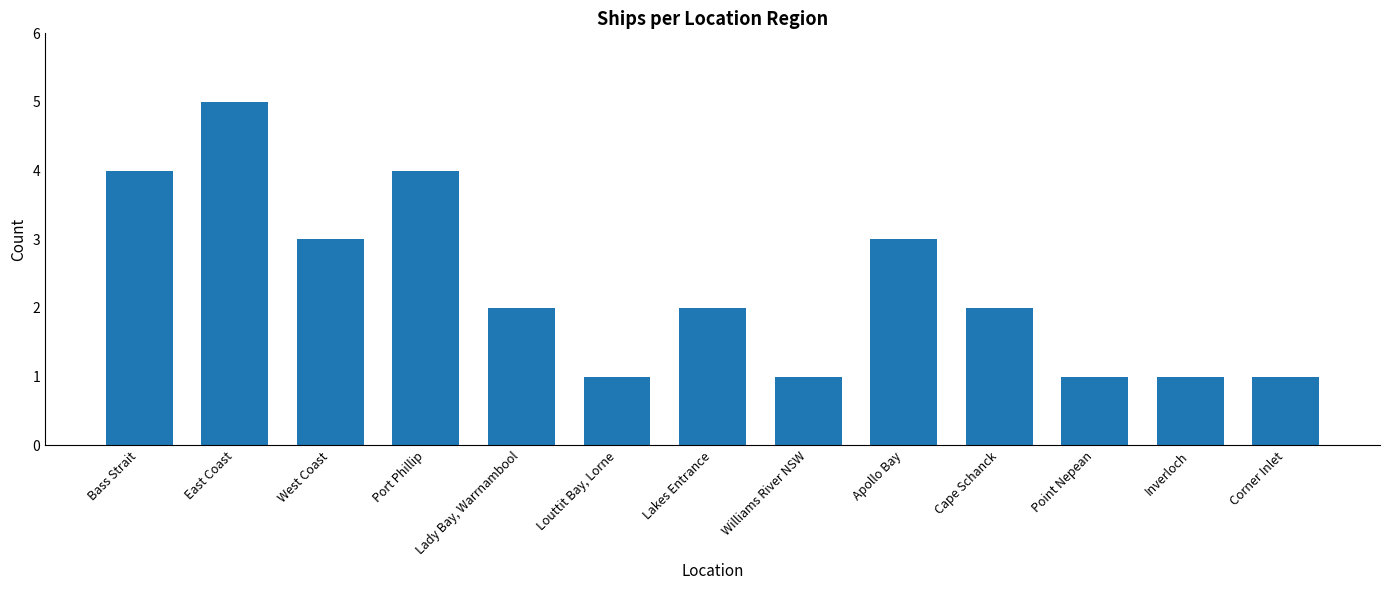

What is the sum of all values?

30